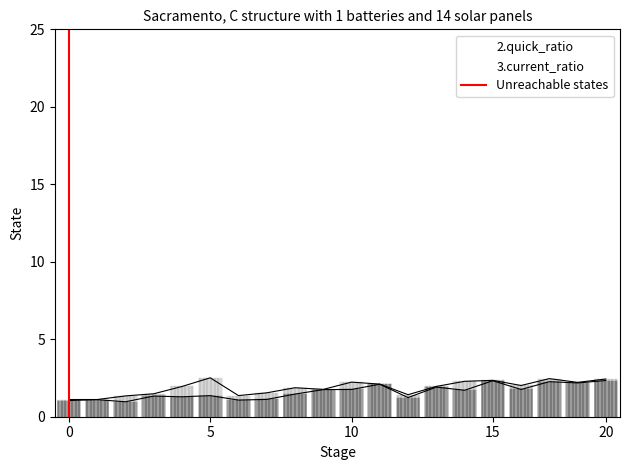

Is it true that the value at 0 is -1?

False